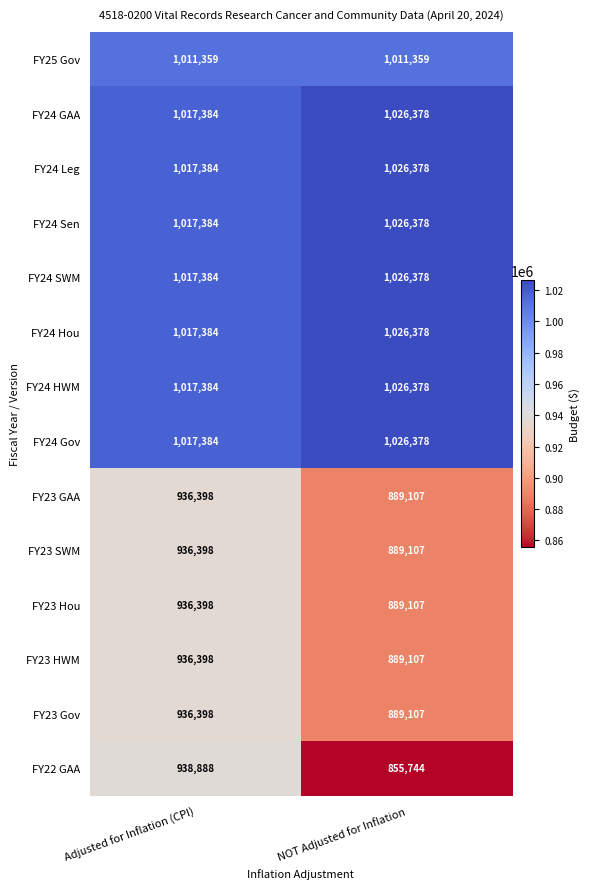

Which series changed the most between Adjusted for Inflation (CPI) and NOT Adjusted for Inflation?

FY22 GAA